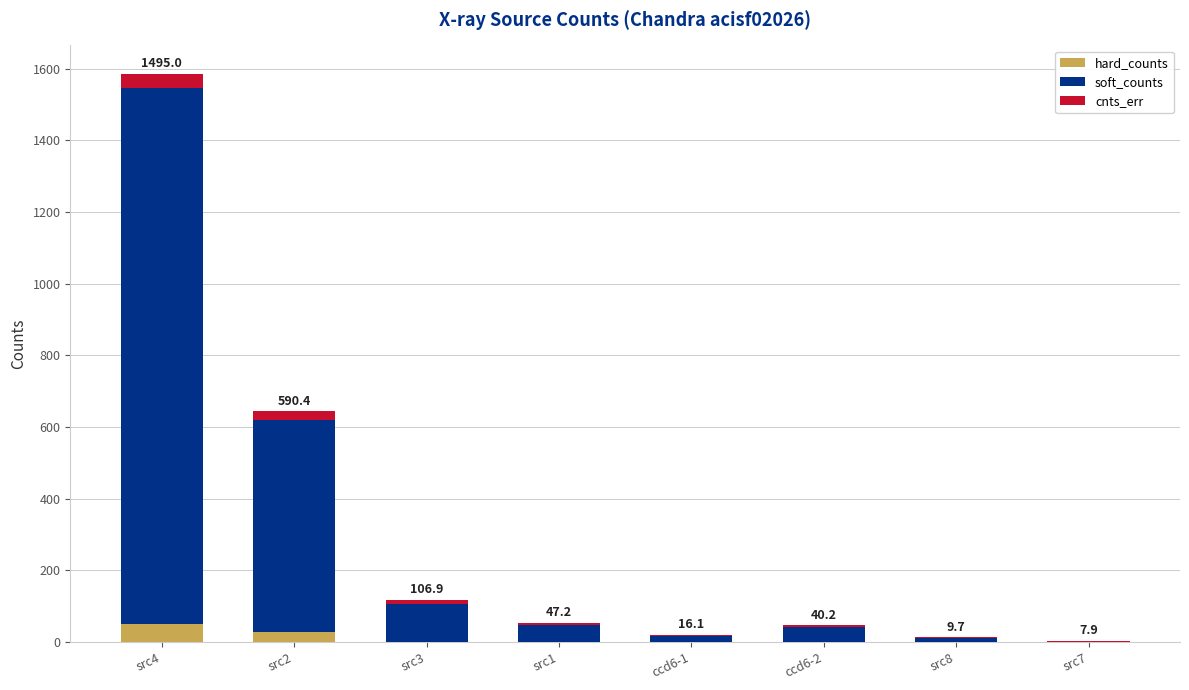

At which category is the sum across all series the highest?

src4